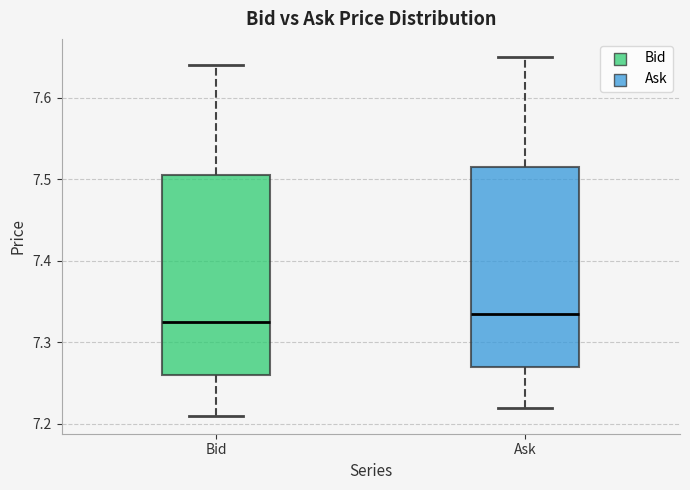

Reading left to right, read every box against the y-axis: the position of its median line, the range the box covers, and the ends of its whiskers. The values are not printed on the chart, so give them approximately, as read against the axis.

Bid: median 7.33, box 7.26 to 7.51, whiskers 7.21 to 7.64
Ask: median 7.34, box 7.27 to 7.52, whiskers 7.22 to 7.65